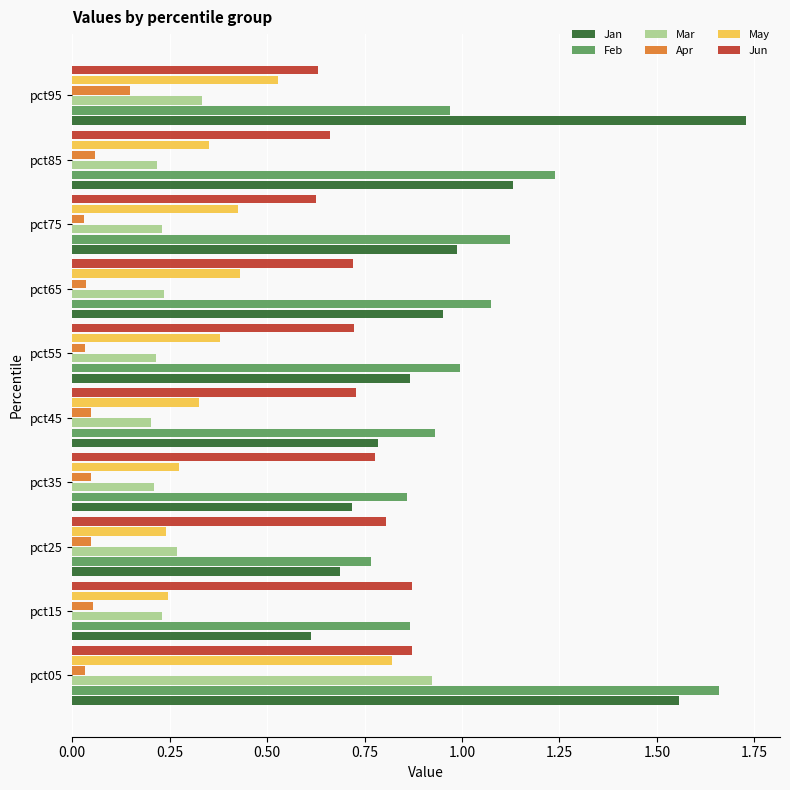

At pct85, list the series in order from smallest to largest.

Apr, Mar, May, Jun, Jan, Feb